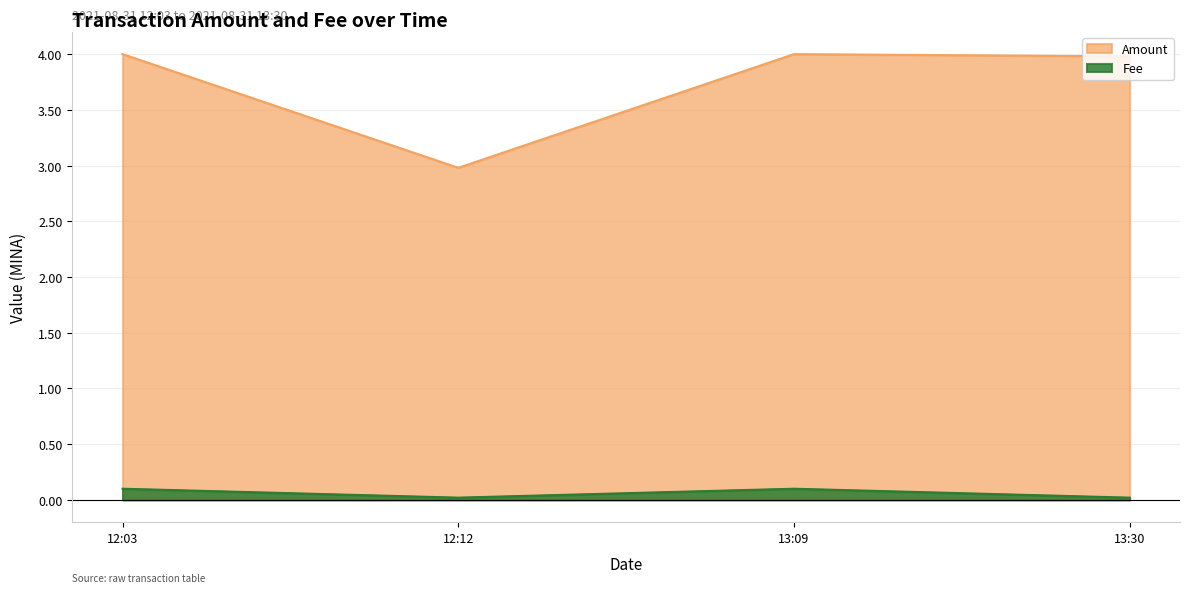

What is the highest value of the Amount series?

4.0